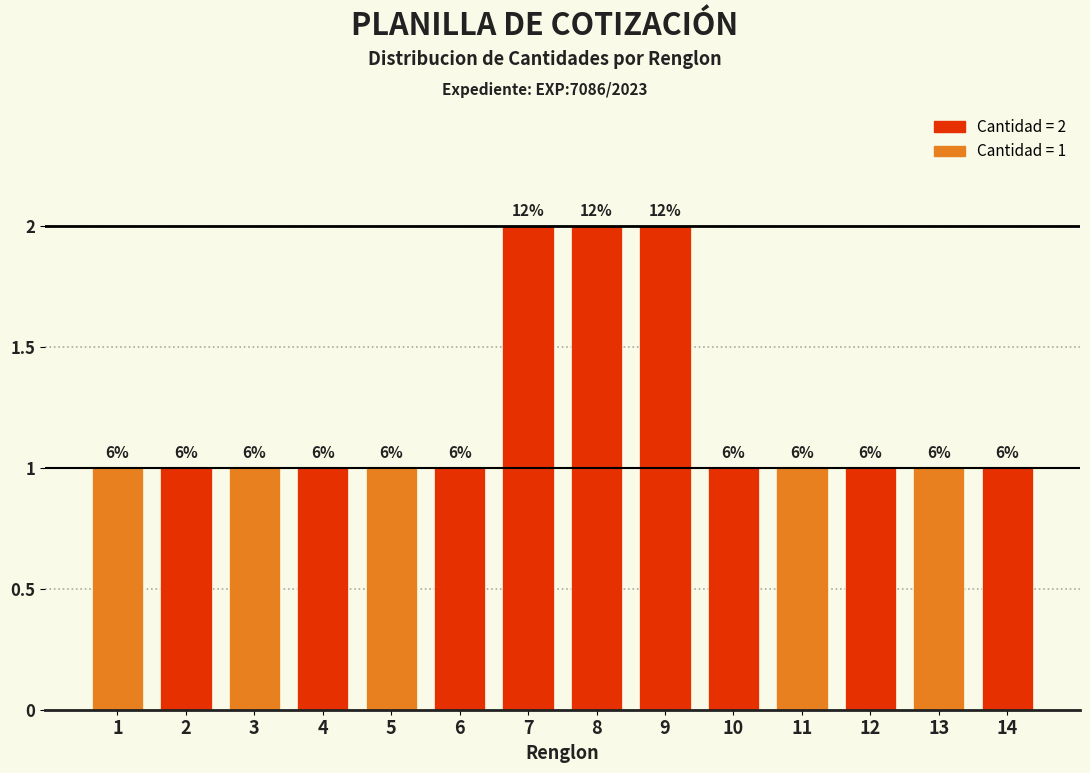

How many bars are there in total?

14